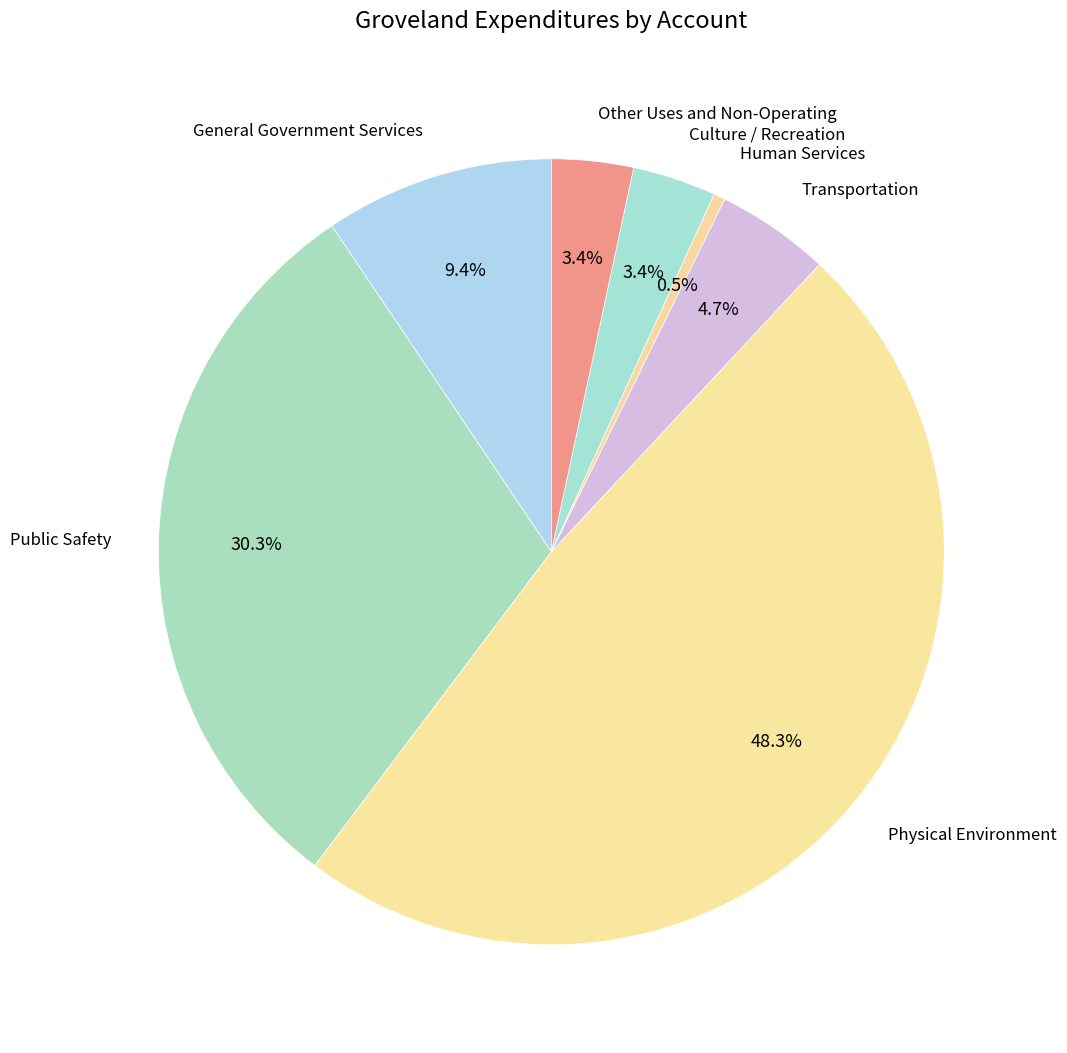

To the nearest percent, what is the combined percentage of Culture / Recreation and Other Uses and Non-Operating?

7%